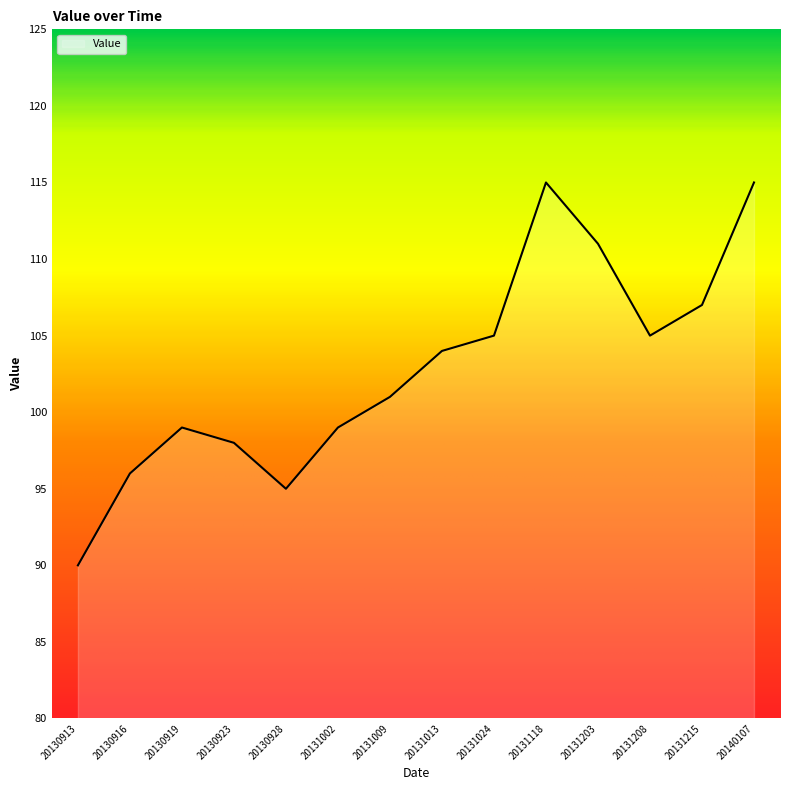

What is the minimum value shown in the chart?

90